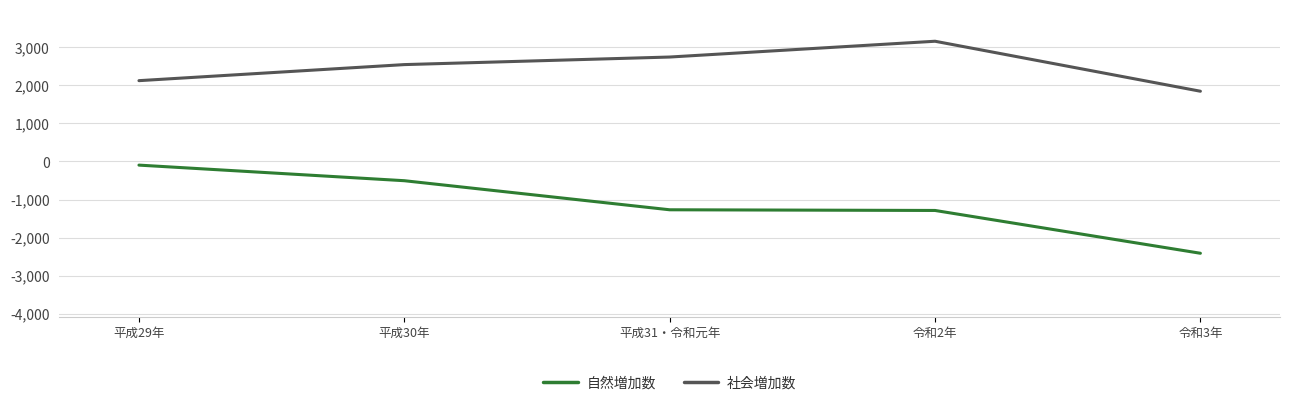

Rank the categories by 社会増加数 value from highest to lowest.

令和2年, 平成31・令和元年, 平成30年, 平成29年, 令和3年